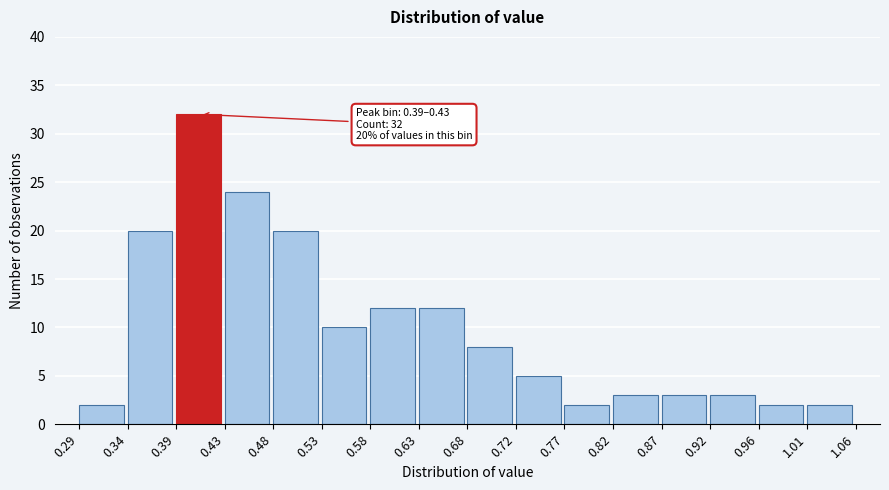

Which range on the x-axis has the tallest bar?

0.39 to 0.43